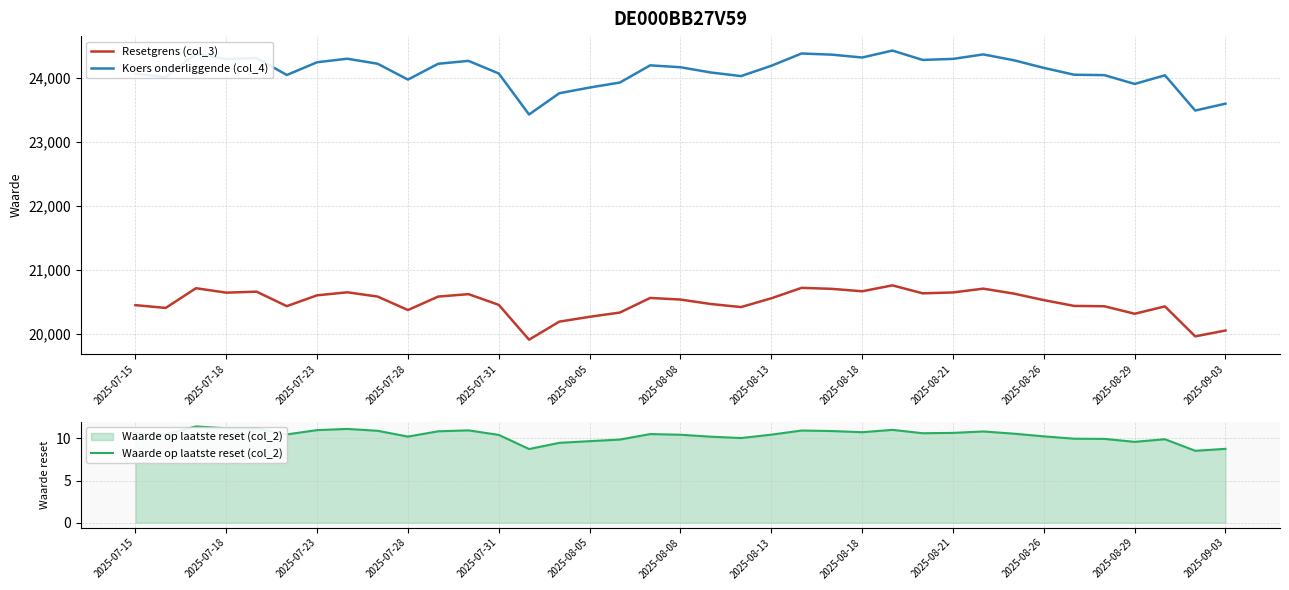

True or false: Koers onderliggende (col_4) and Resetgrens (col_3) intersect in this chart.

False